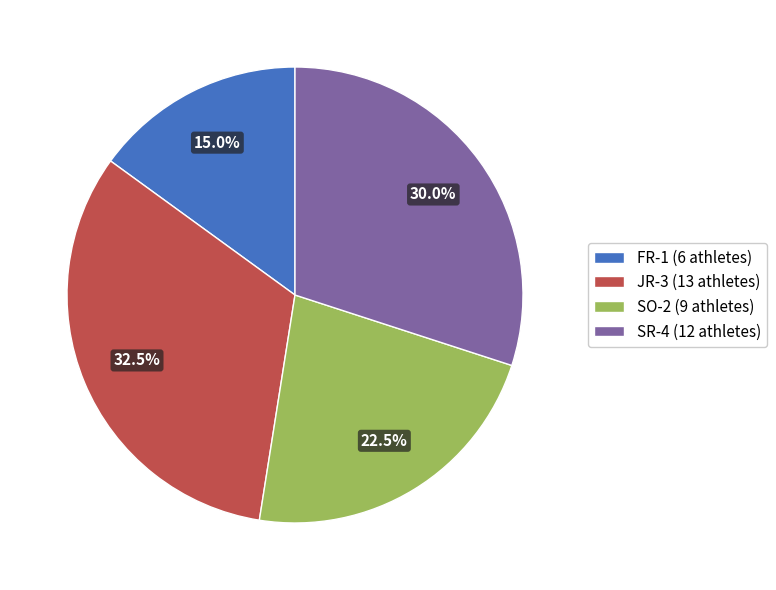

How many slices are in this pie chart?

4